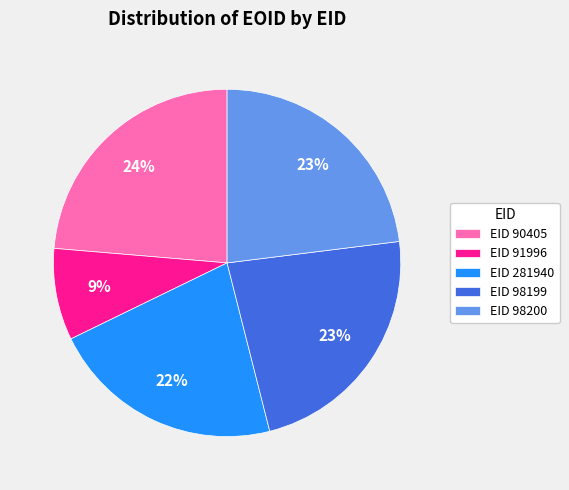

What is the smallest slice in the pie chart?

EID 91996